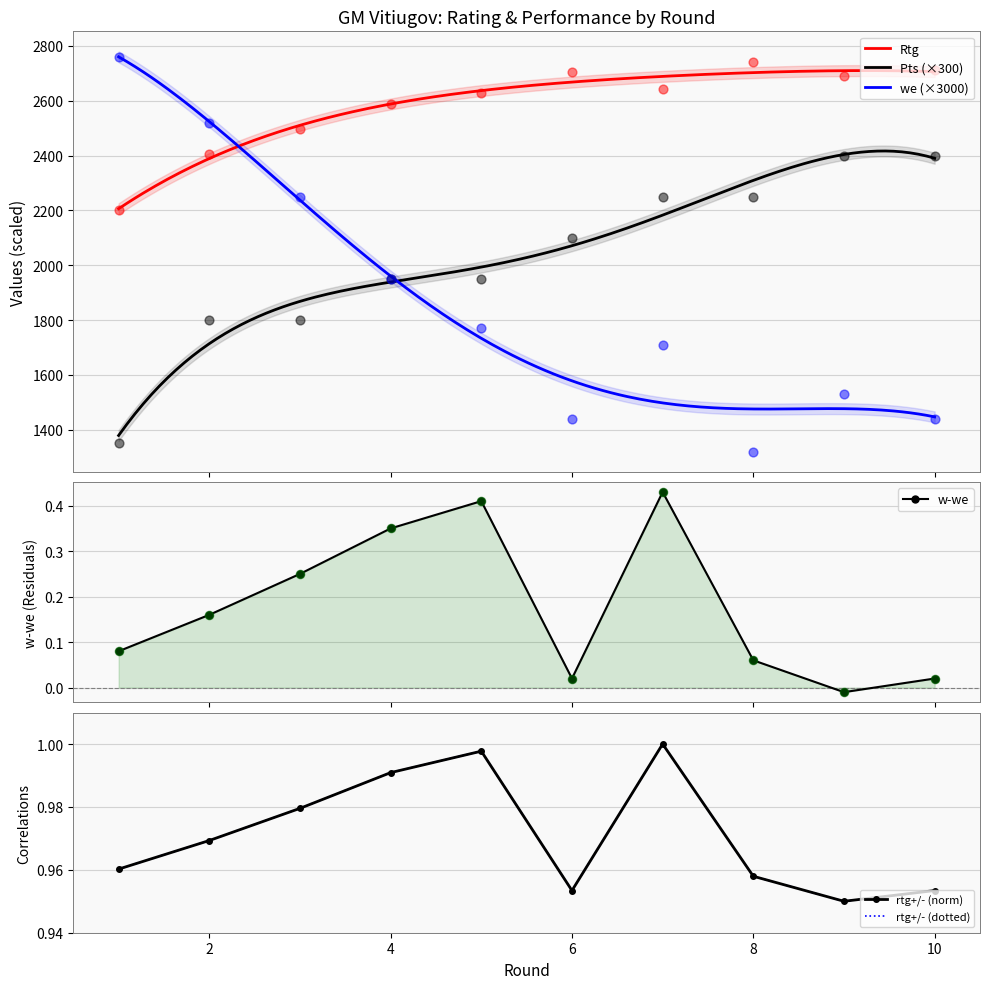

Is the value of w-we at 1 greater than the value of rtg+/- at 4?

No